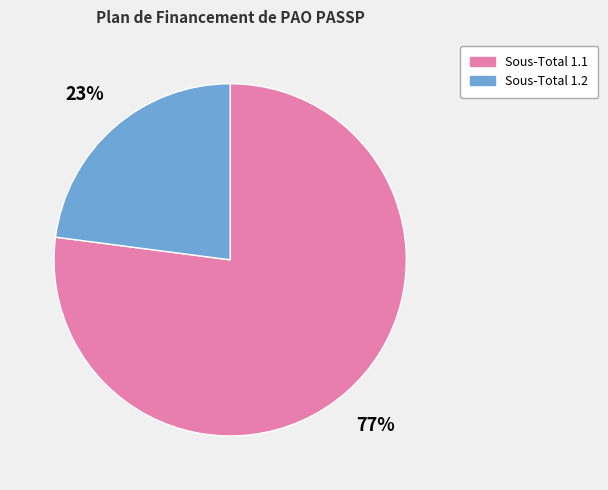

Does any single category account for the majority?

Yes